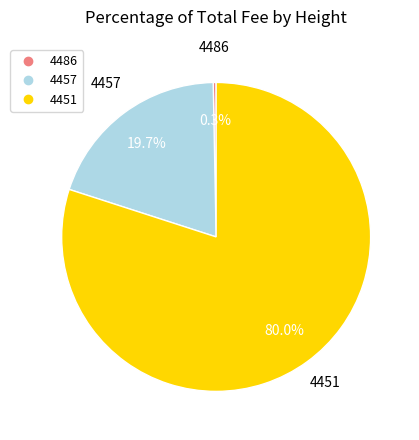

To the nearest percent, what is the difference between the 4457 and 4486 slice percentages?

19%